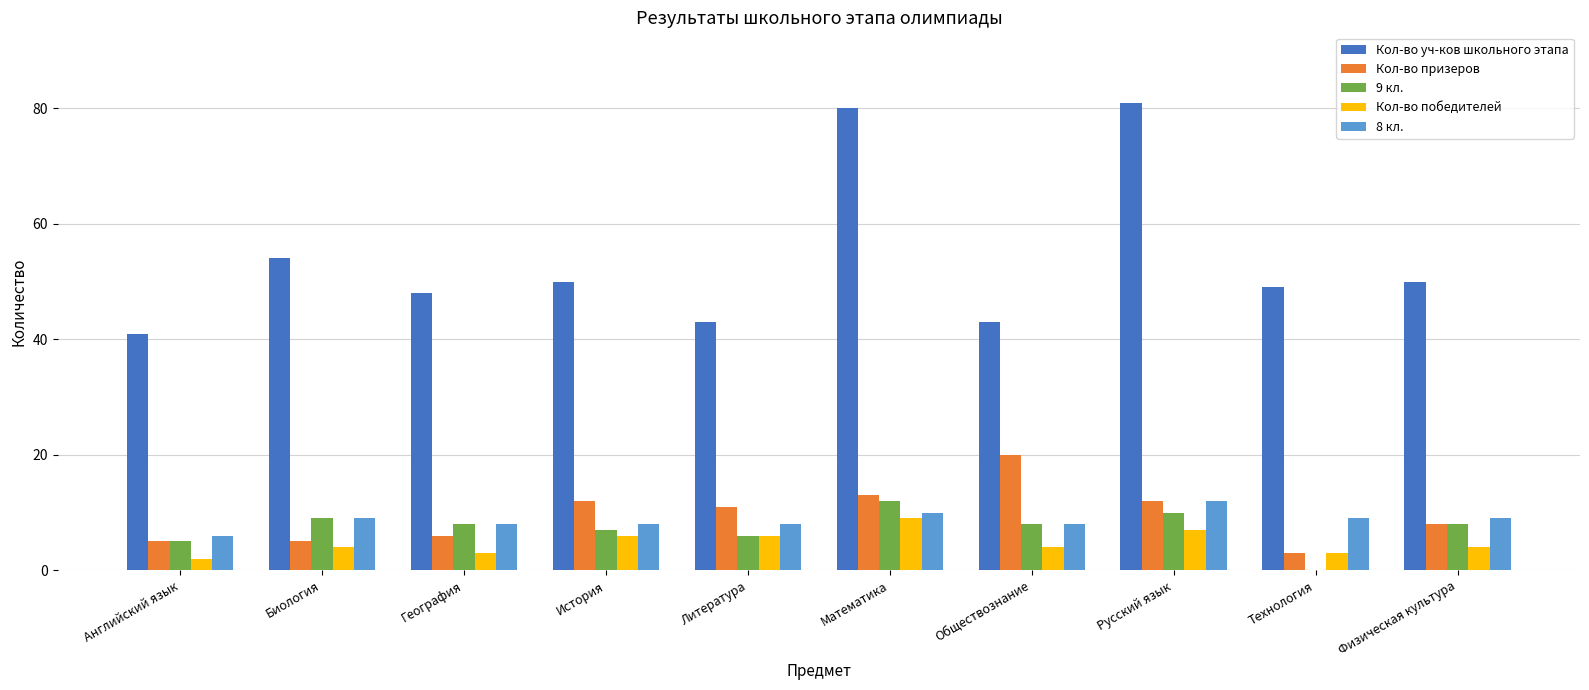

Read the 9 кл. value at География.

8